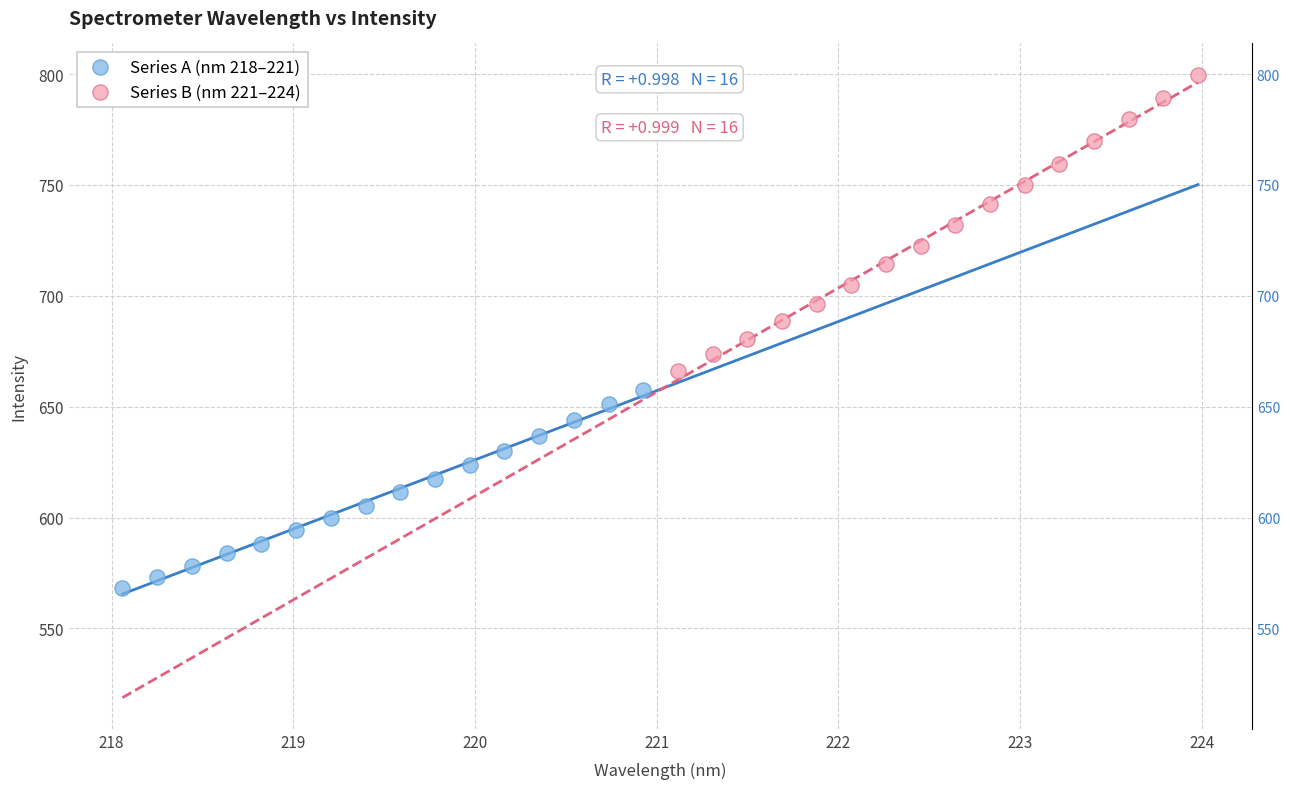

Which series reaches the minimum Y coordinate?

Series A (nm 218–221)